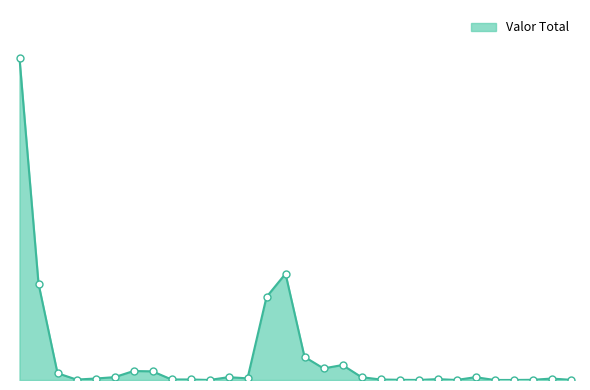

List the labels in order of value, largest first.

2020-09-28, 2021-06-10, 2020-11-19, 2021-05-10, 2021-06-10, 2021-07-26, 2021-06-10, 2021-05-10, 2021-05-10, 2020-12-14, 2021-05-20, 2021-05-20, 2021-09-01, 2021-07-16, 2021-06-10, 2021-05-20, 2021-05-14, 2021-08-16, 2021-05-10, 2021-05-28, 2021-09-30, 2021-03-08, 2021-08-02, 2021-05-10, 2021-07-05, 2021-03-02, 2021-09-01, 2021-09-09, 2021-03-02, 2020-12-23